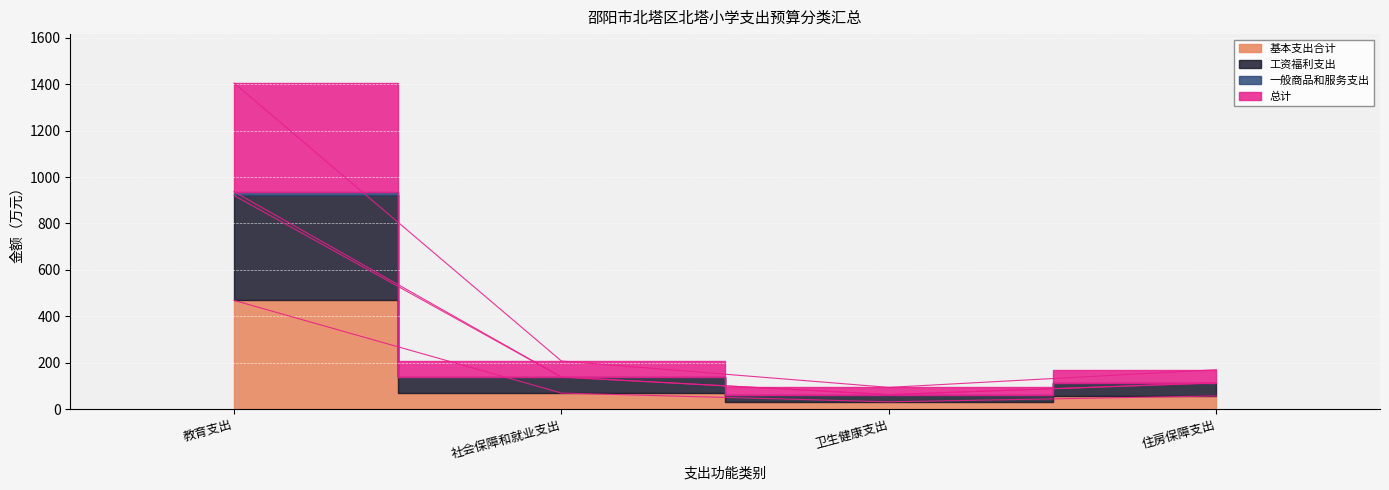

How many interior local valleys does the 工资福利支出 series have?

1